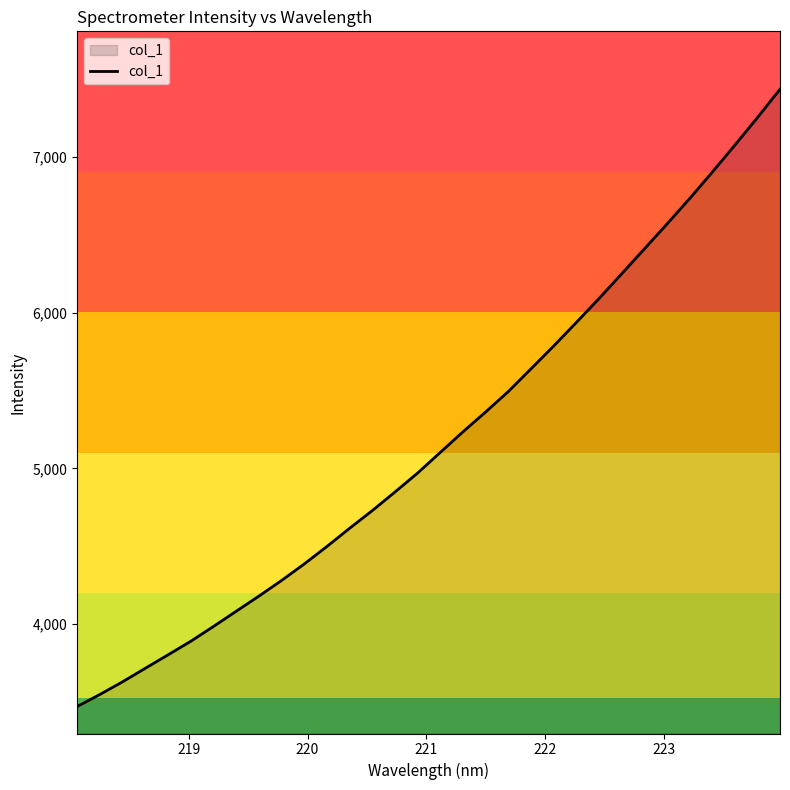

What is the difference between the maximum and minimum values?

3965.5